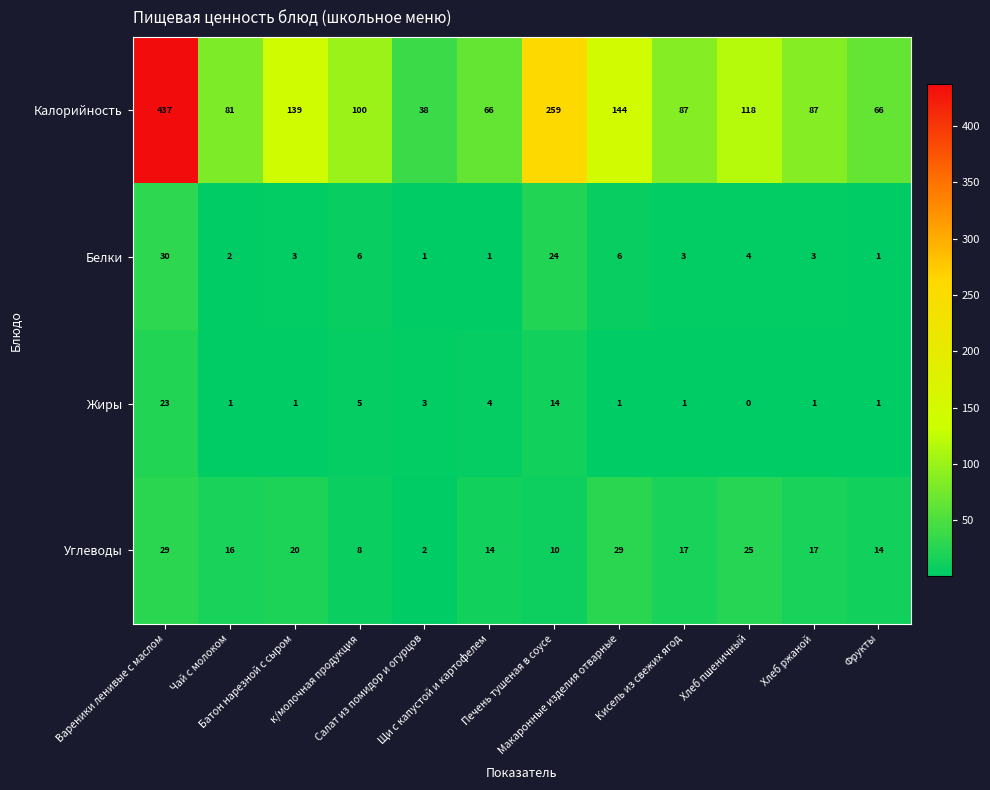

What is the difference between the maximum and minimum values in the Белки series?

29